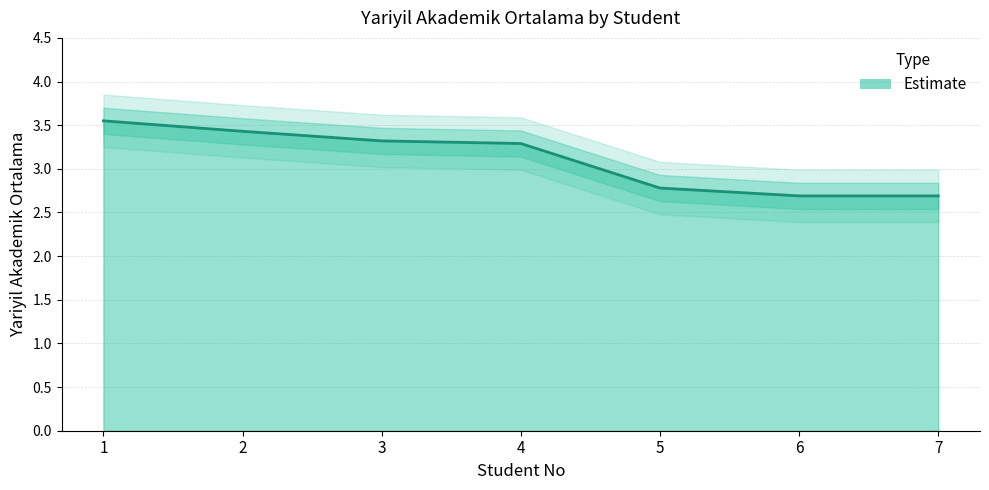

What is the smallest value displayed?

2.7